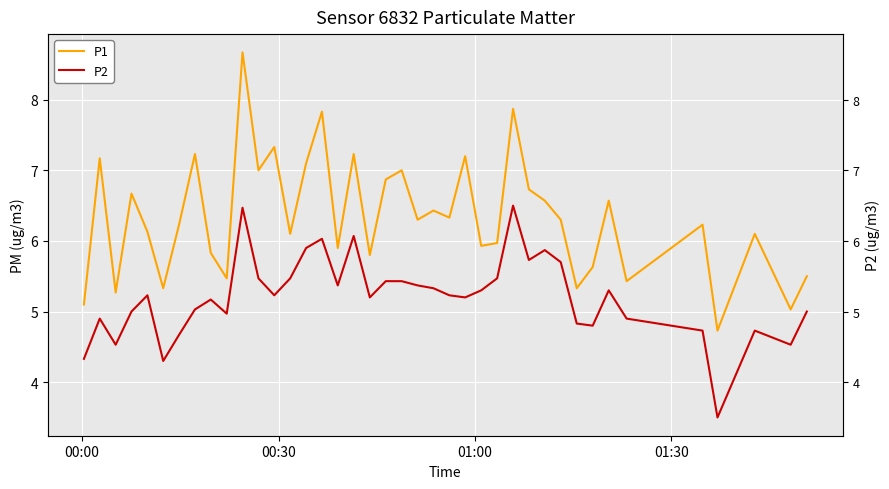

The P1 series shows 2.8 at 39. True or false?

False